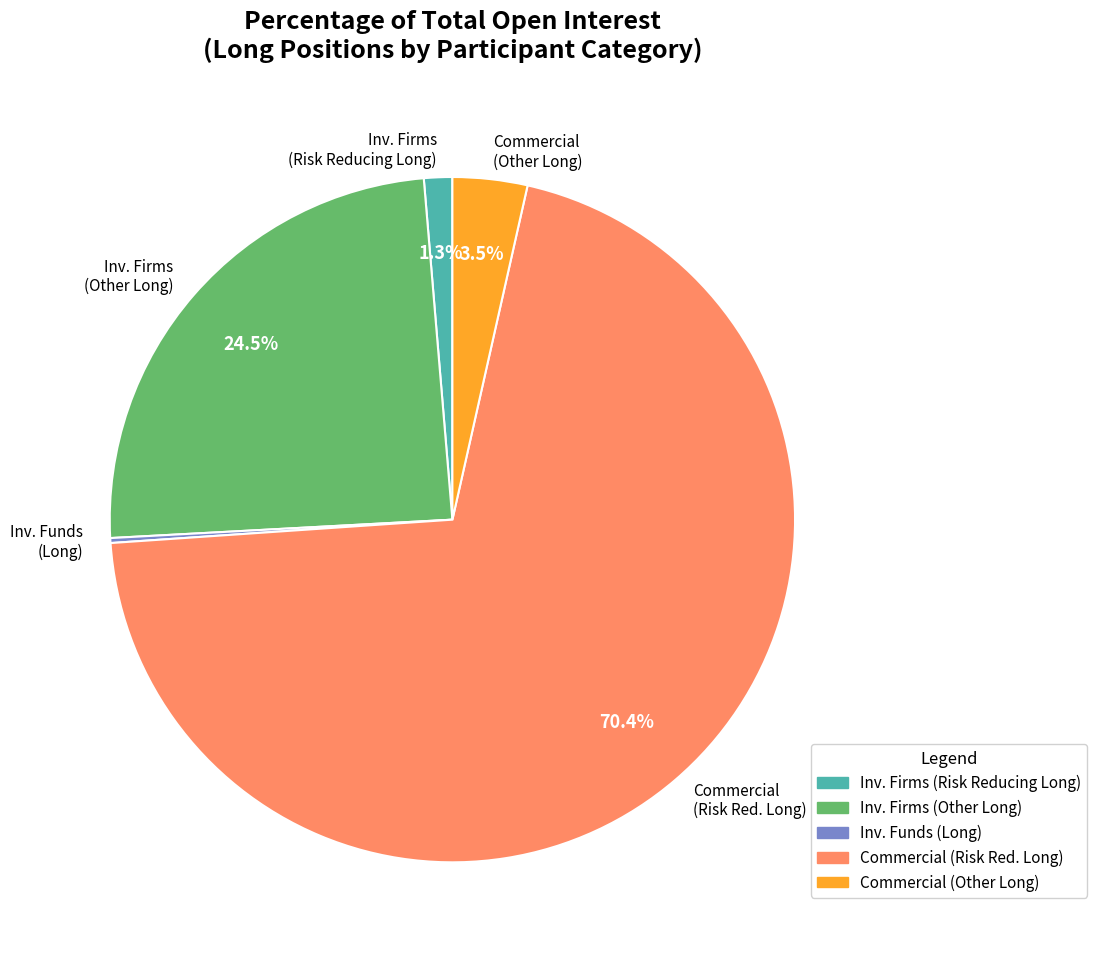

Does any single category account for the majority?

Yes